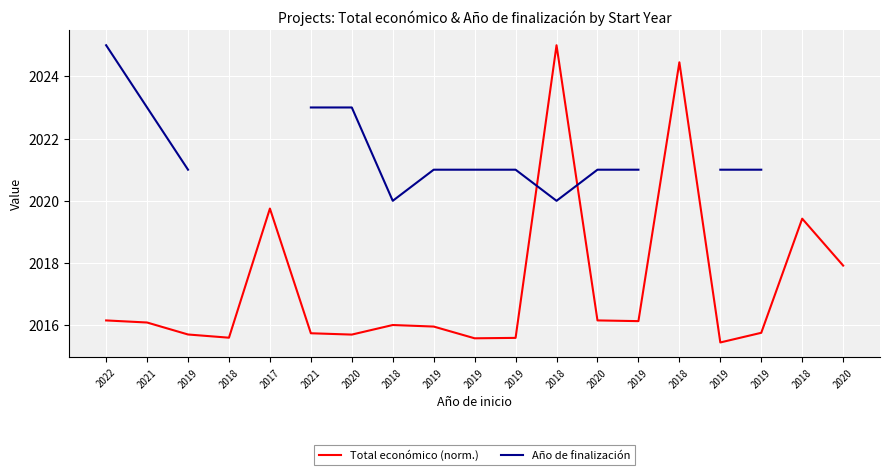

The value of Año de finalización at 2018 is 2773.4. True or false?

False